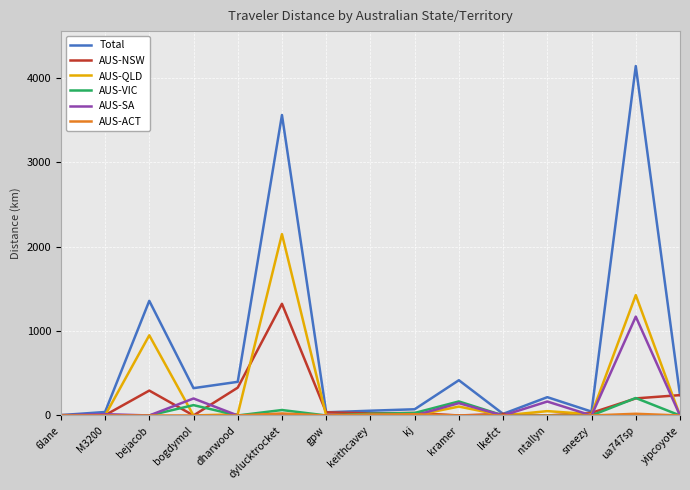

What is the total value across all series at bogdymol?

647.3